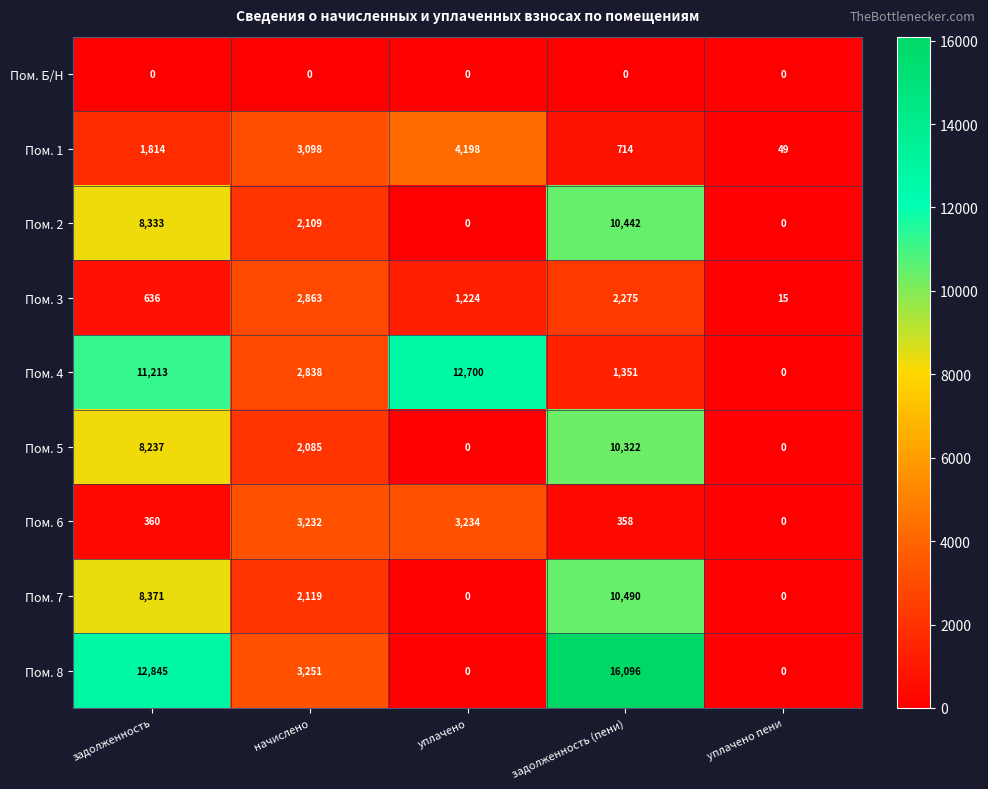

Which category has the lowest value in the Пом. 3 series?

уплачено пени